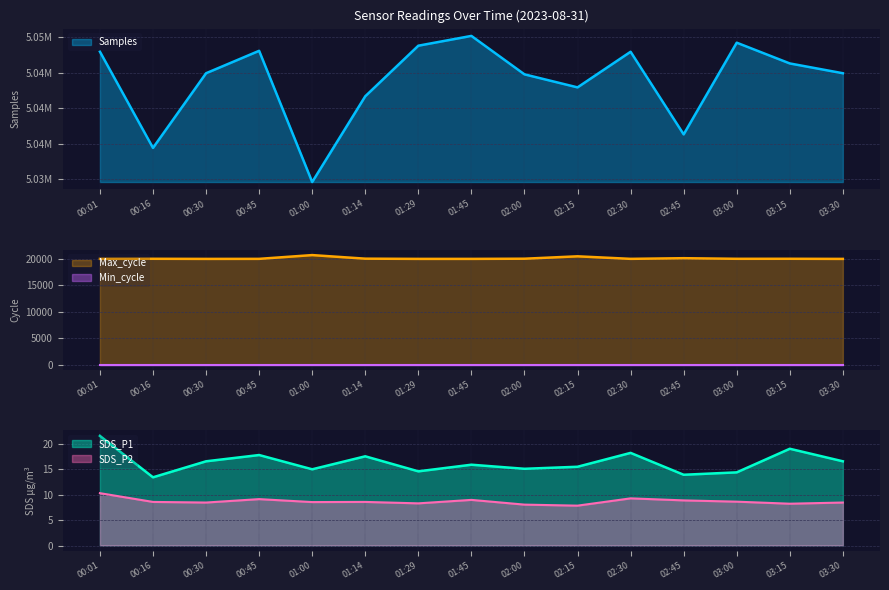

Which series has the largest total across all categories?

Samples